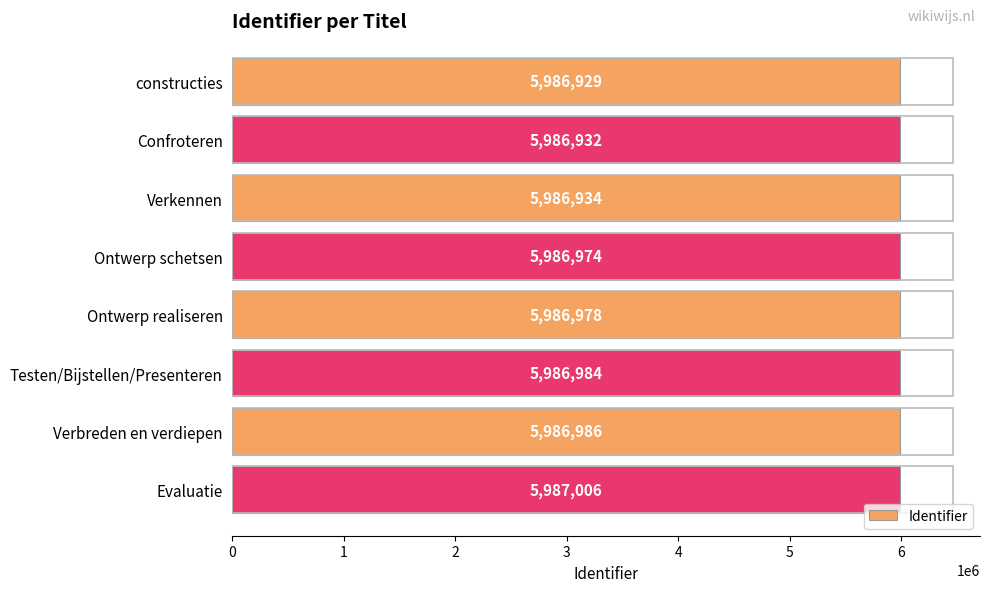

List the labels in order of value, largest first.

Evaluatie, Verbreden en verdiepen, Testen/Bijstellen/Presenteren, Ontwerp realiseren, Ontwerp schetsen, Verkennen, Confroteren, constructies